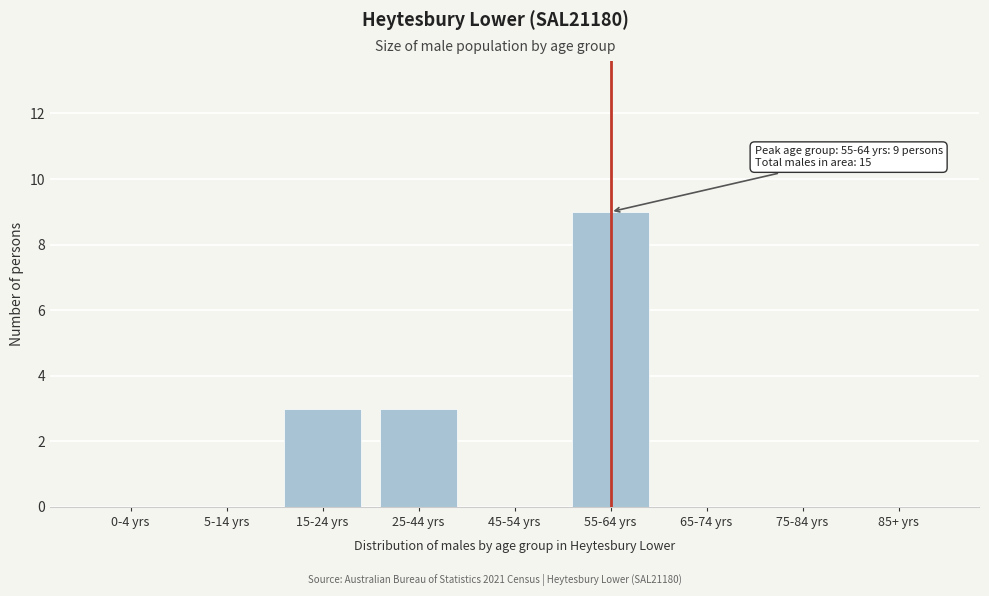

Reading right to left, what are all the values shown in this chart?

85+ yrs=0	75-84 yrs=0	65-74 yrs=0	55-64 yrs=9	45-54 yrs=0	25-44 yrs=3	15-24 yrs=3	5-14 yrs=0	0-4 yrs=0